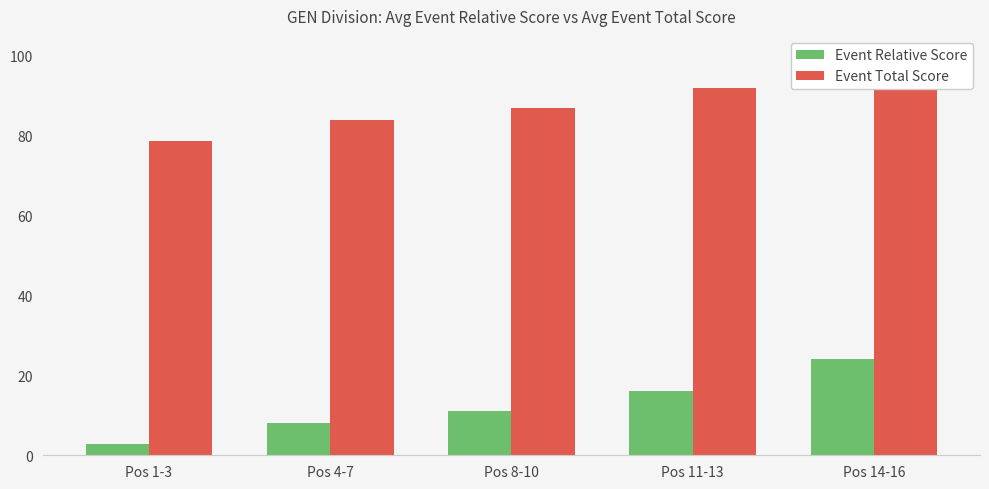

What is the total value across all series at Pos 14-16?

124.0